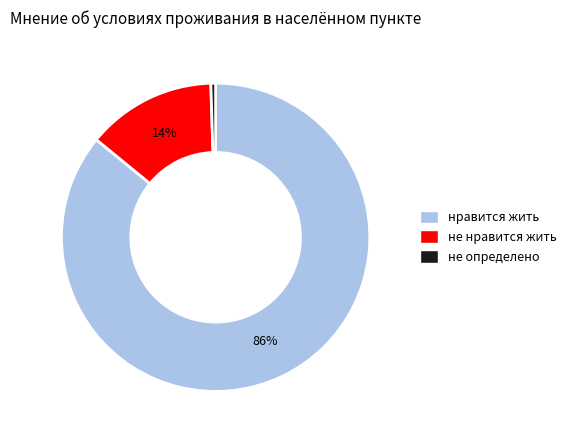

Combined, do нравится жить and не нравится жить account for over 50%?

Yes